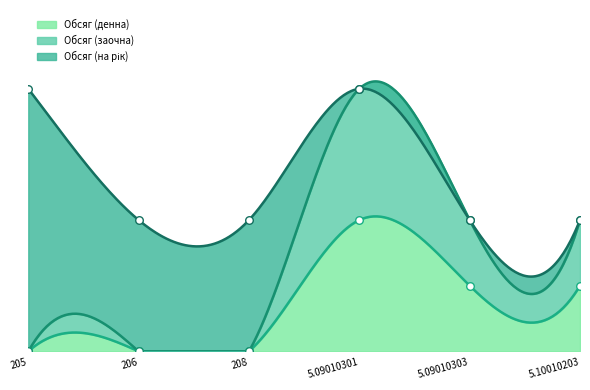

Is the value of Обсяг (заочна) at 5.09010301 greater than the value of Обсяг (денна) at 206?

Yes